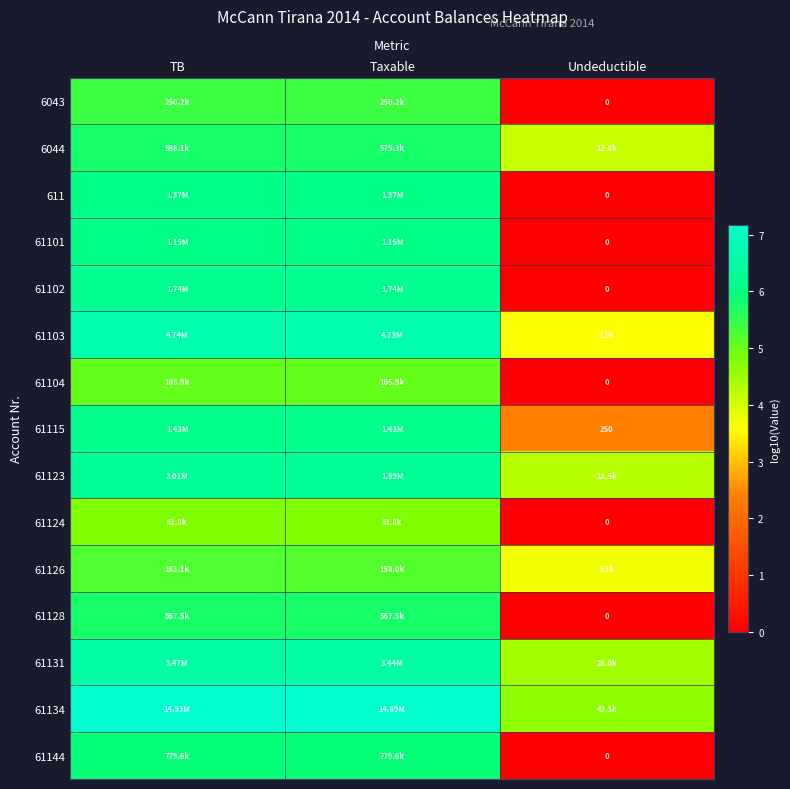

Read the 61123 value at TB.

6.3